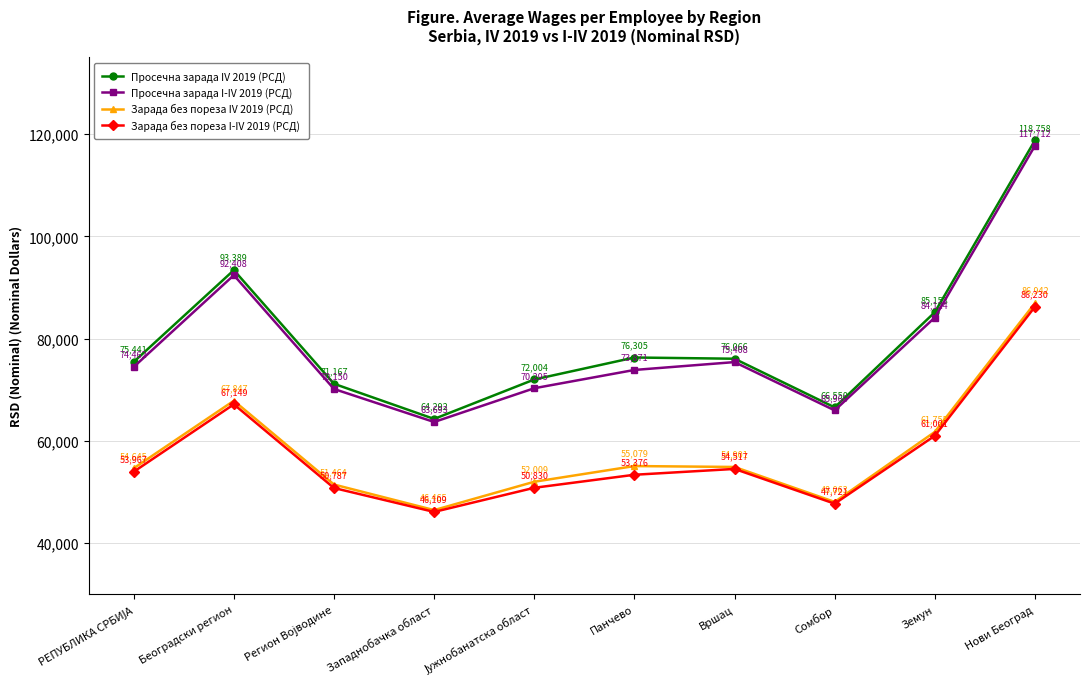

What value does the Просечна зарада IV 2019 (РСД) series have at Земун, to the nearest 100?

85200